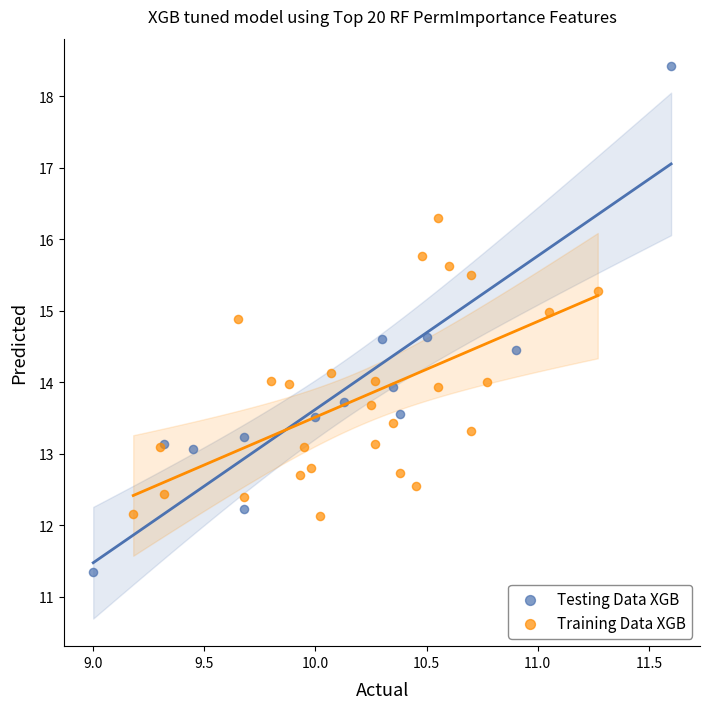

Which series contains the lowest Y value?

Testing Data XGB